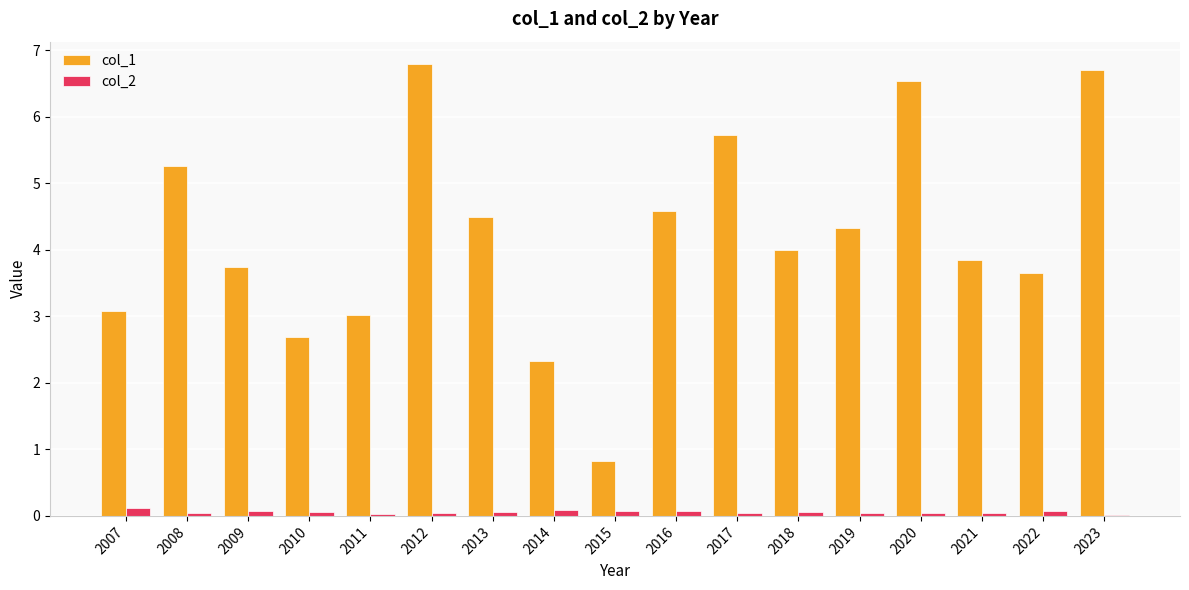

Which series has the largest total across all categories?

col_1